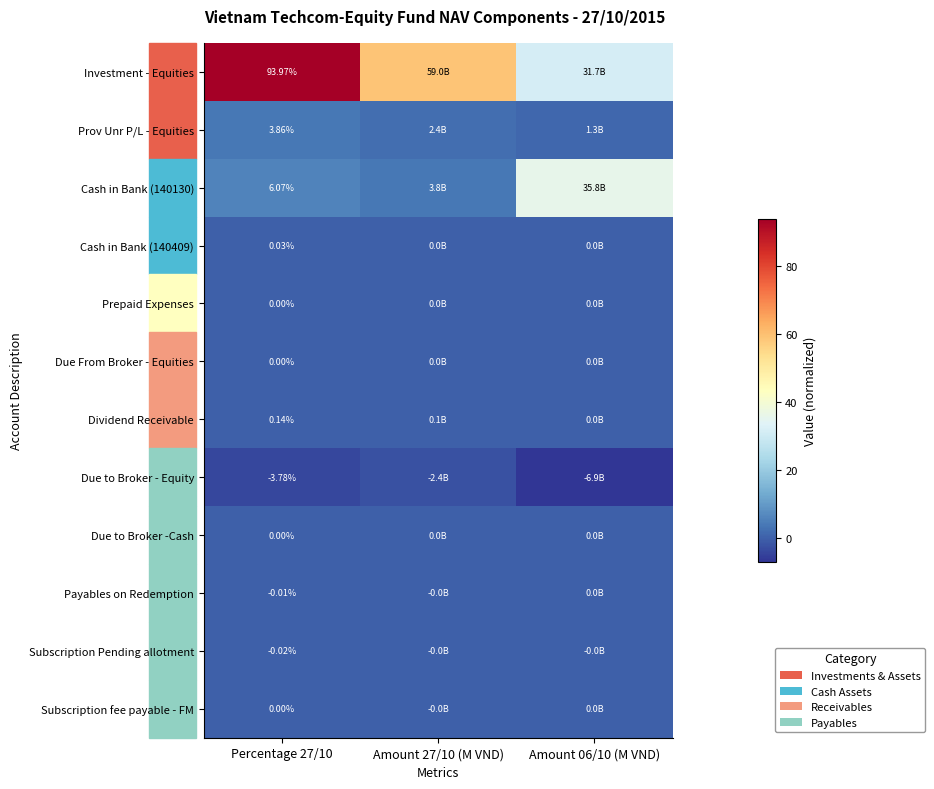

How many distinct data groups are displayed?

12